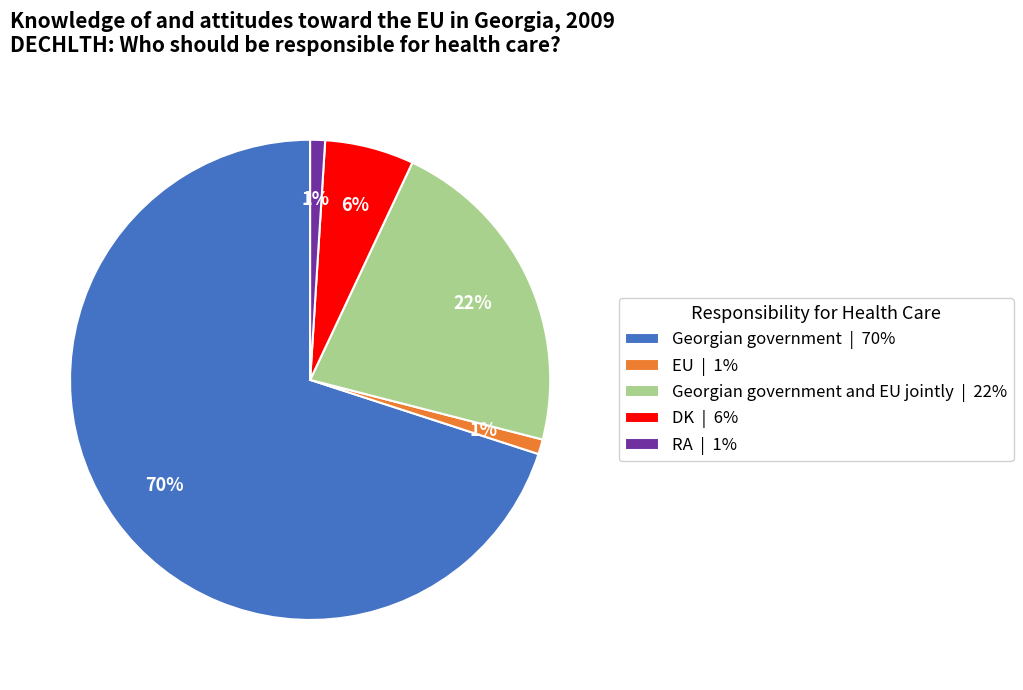

Combined, do EU | 1% and Georgian government | 70% account for over 50%?

Yes